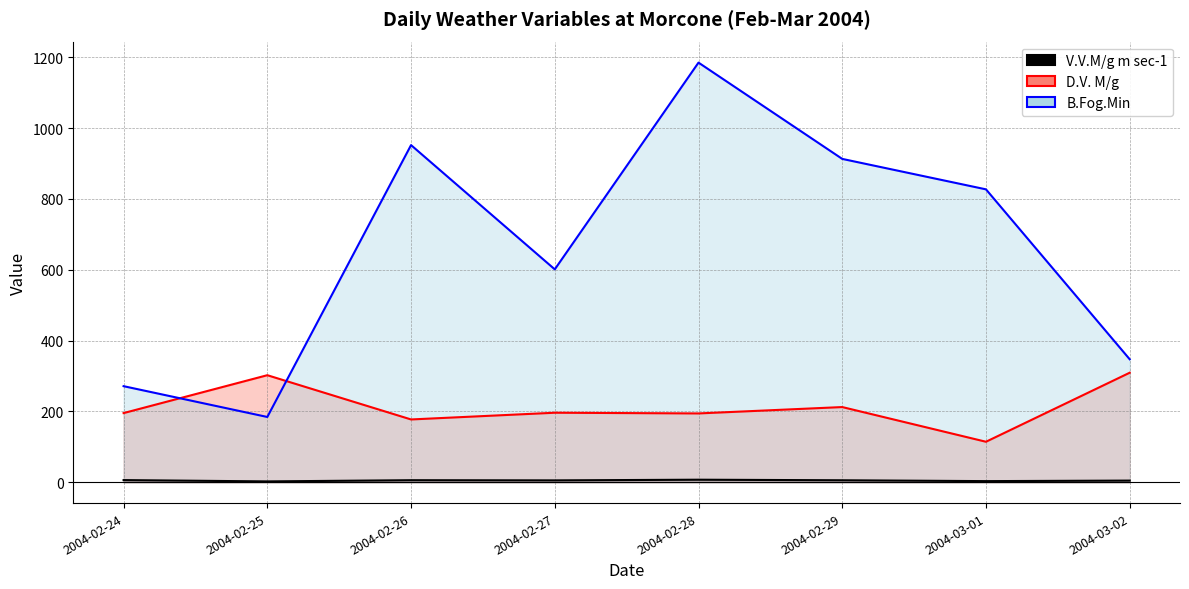

Count the number of data series in this chart.

3